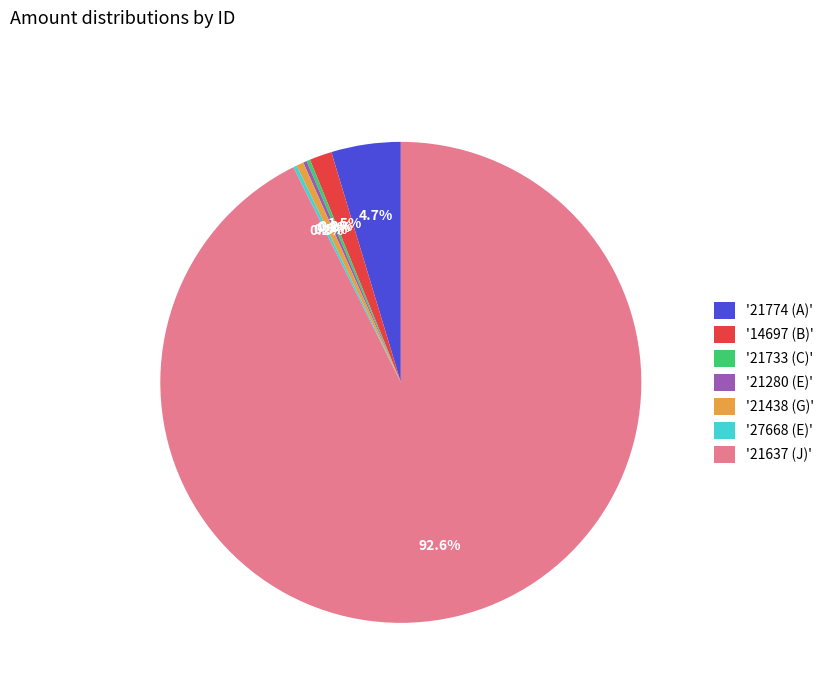

Does '21637 (J)' represent more than half of the total?

Yes